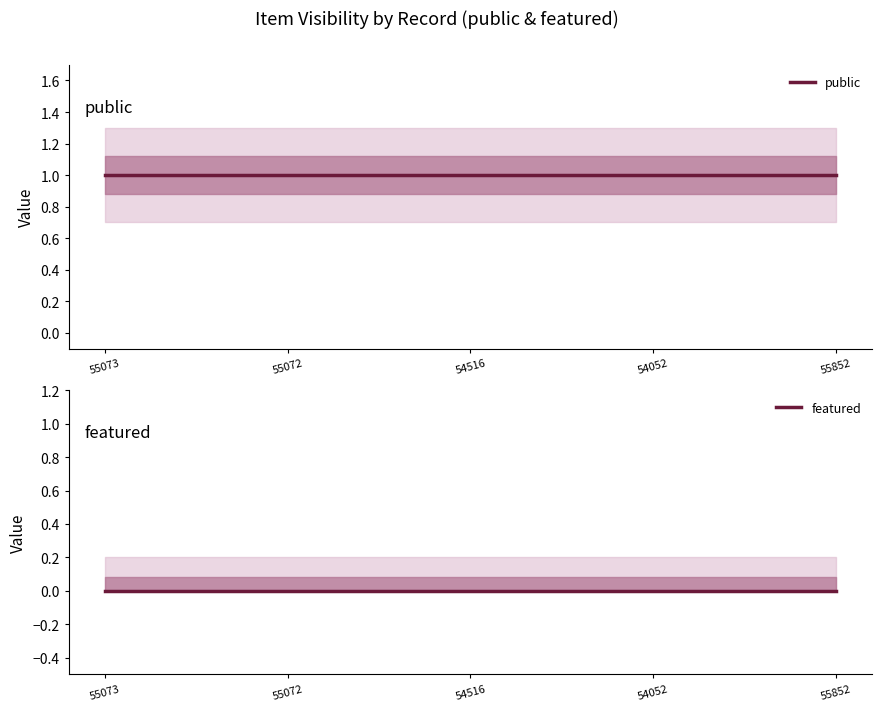

Between 54516 and 55852, which is larger?

54516